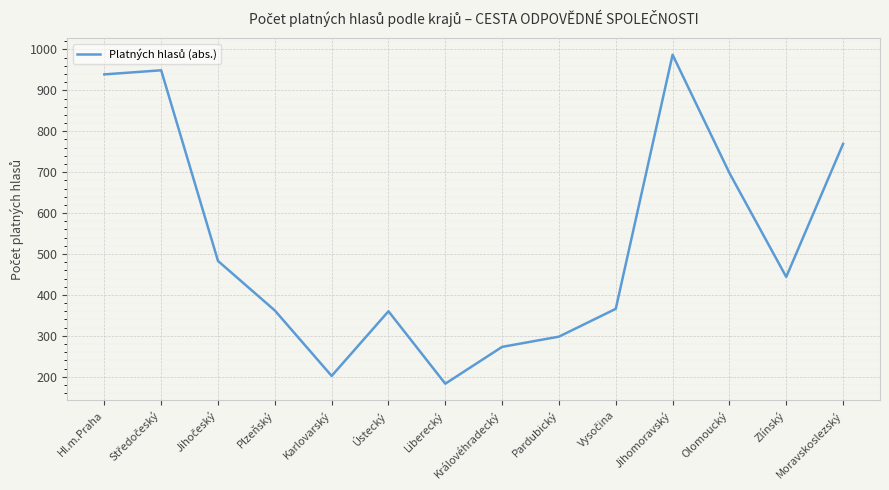

What is the difference between the maximum and minimum values?

804